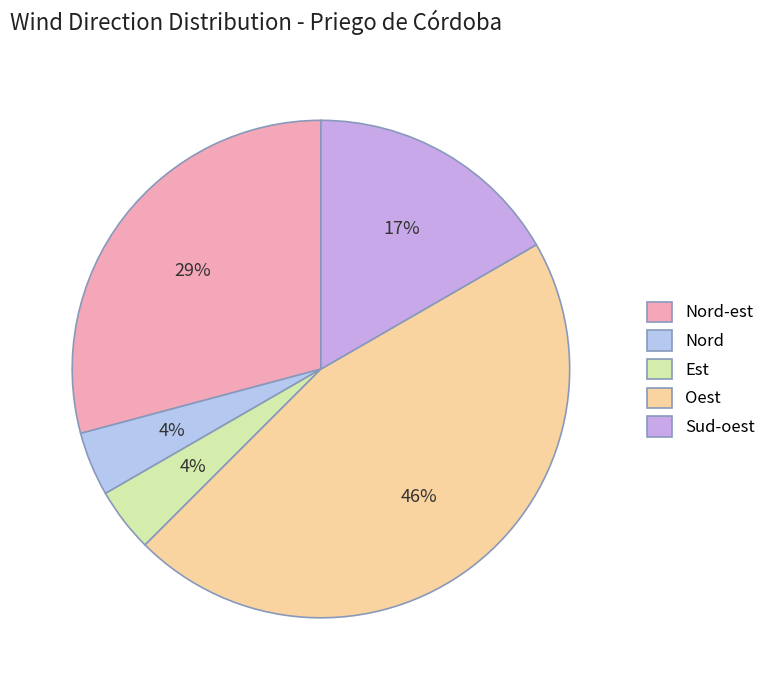

Rank the categories by value from highest to lowest.

Oest, Nord-est, Sud-oest, Nord, Est